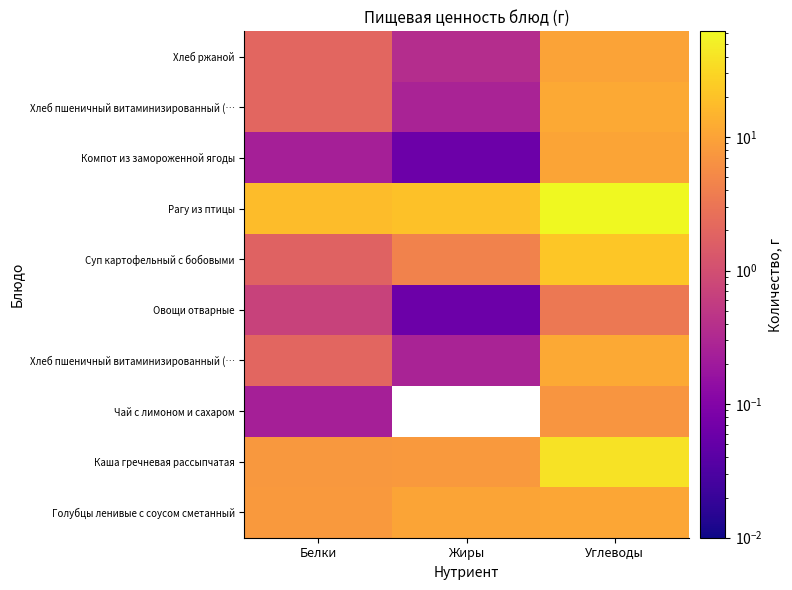

How many distinct data groups are displayed?

10